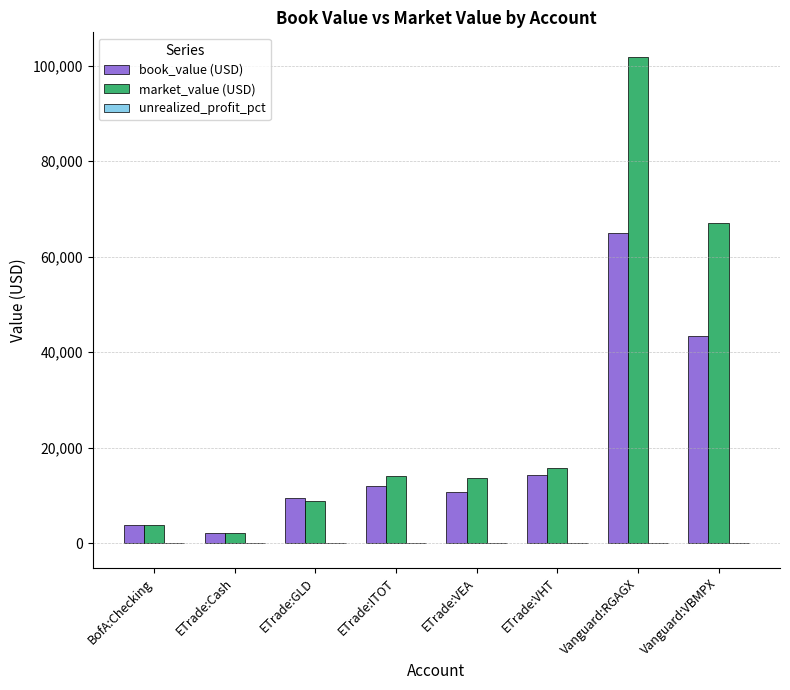

Which series has the largest total across all categories?

market_value (USD)